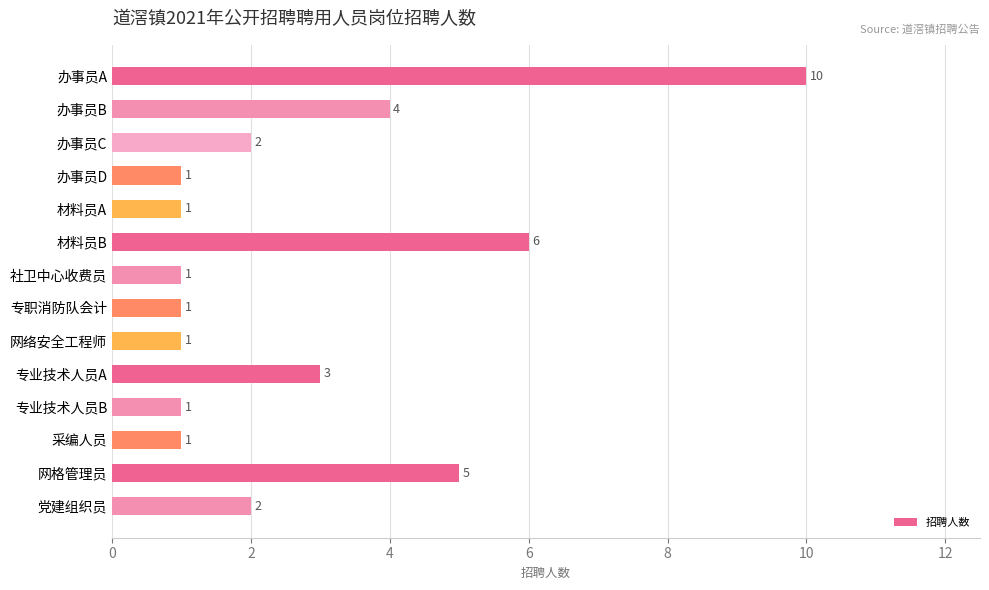

How many values are between 1 and 4?

11